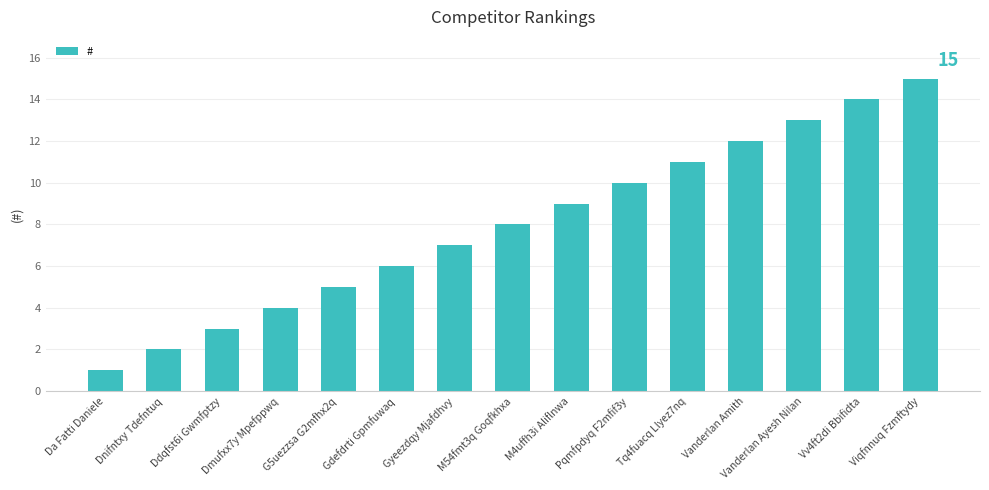

What is the label of the 15th bar from the left?

Viqfnnuq Fzmftydy